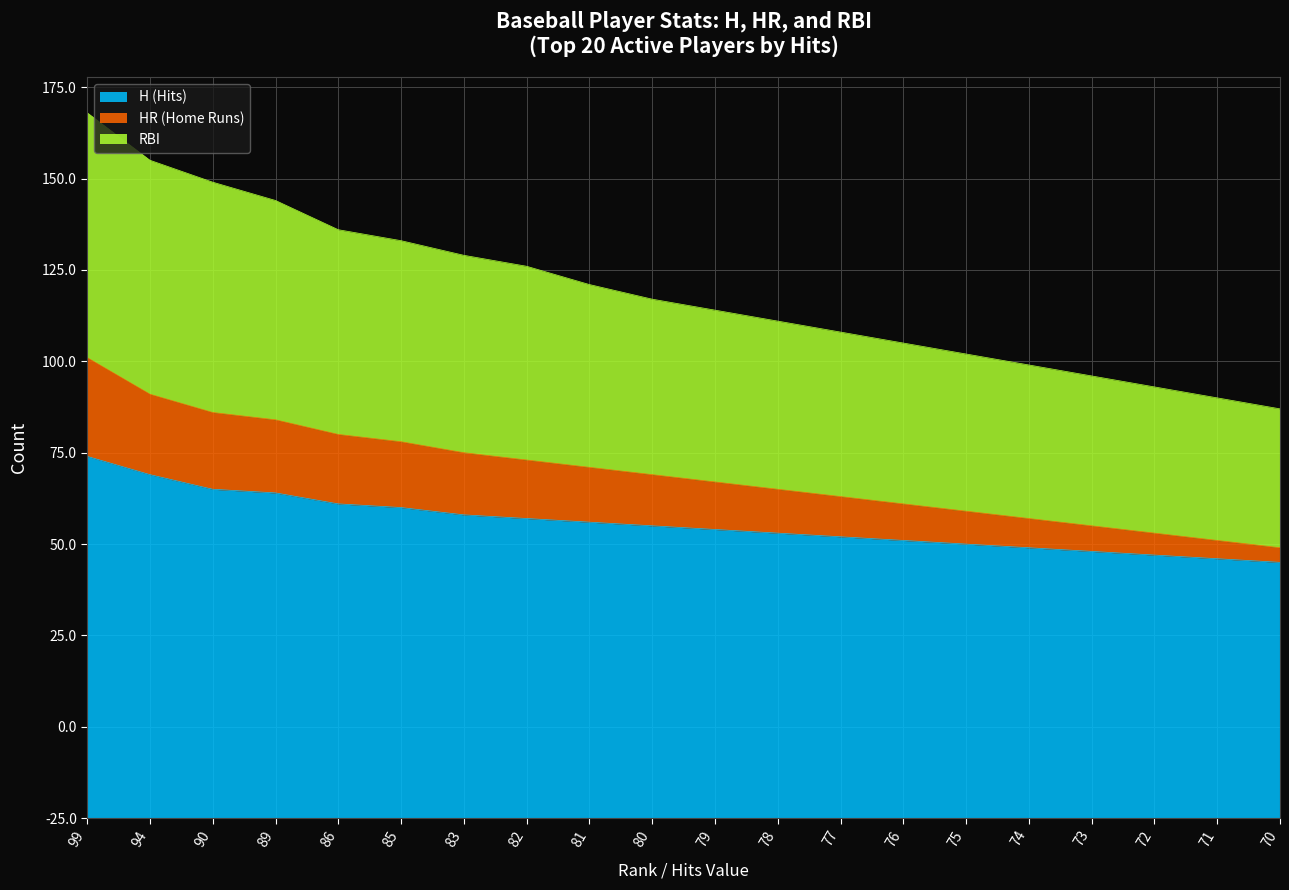

True or false: HR (Home Runs) and RBI cross at least once.

False